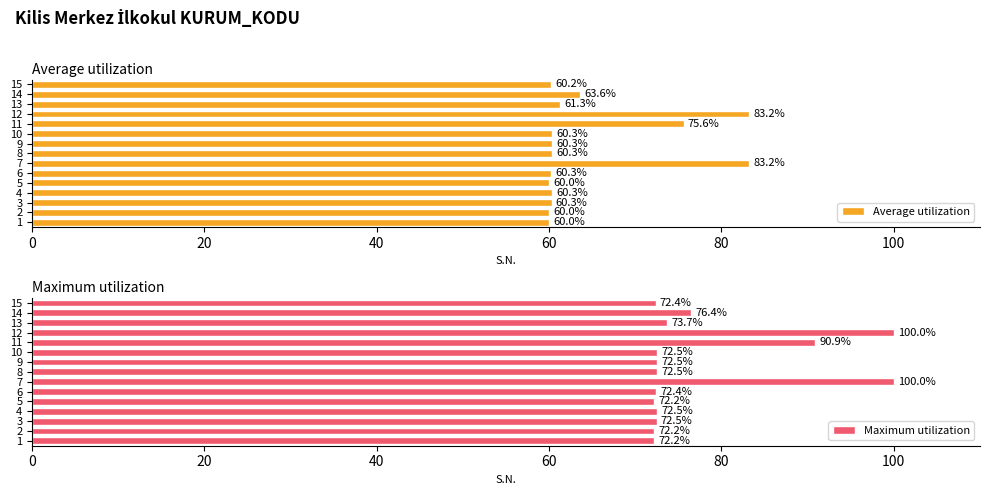

Where is Maximum utilization nearest to the value 86?

11